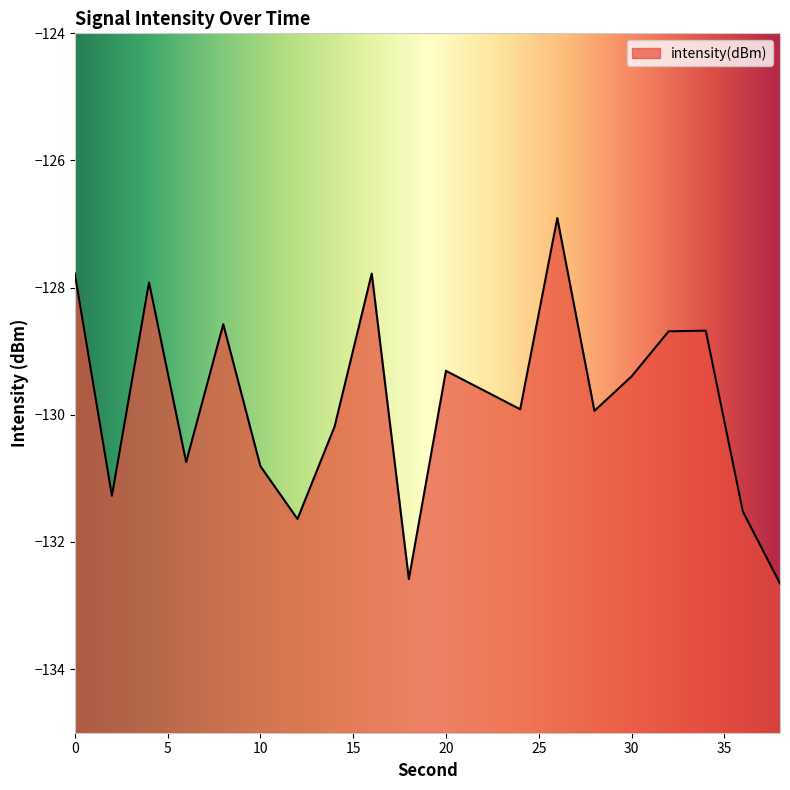

True or false: the data has more than 0 interior local peaks.

True